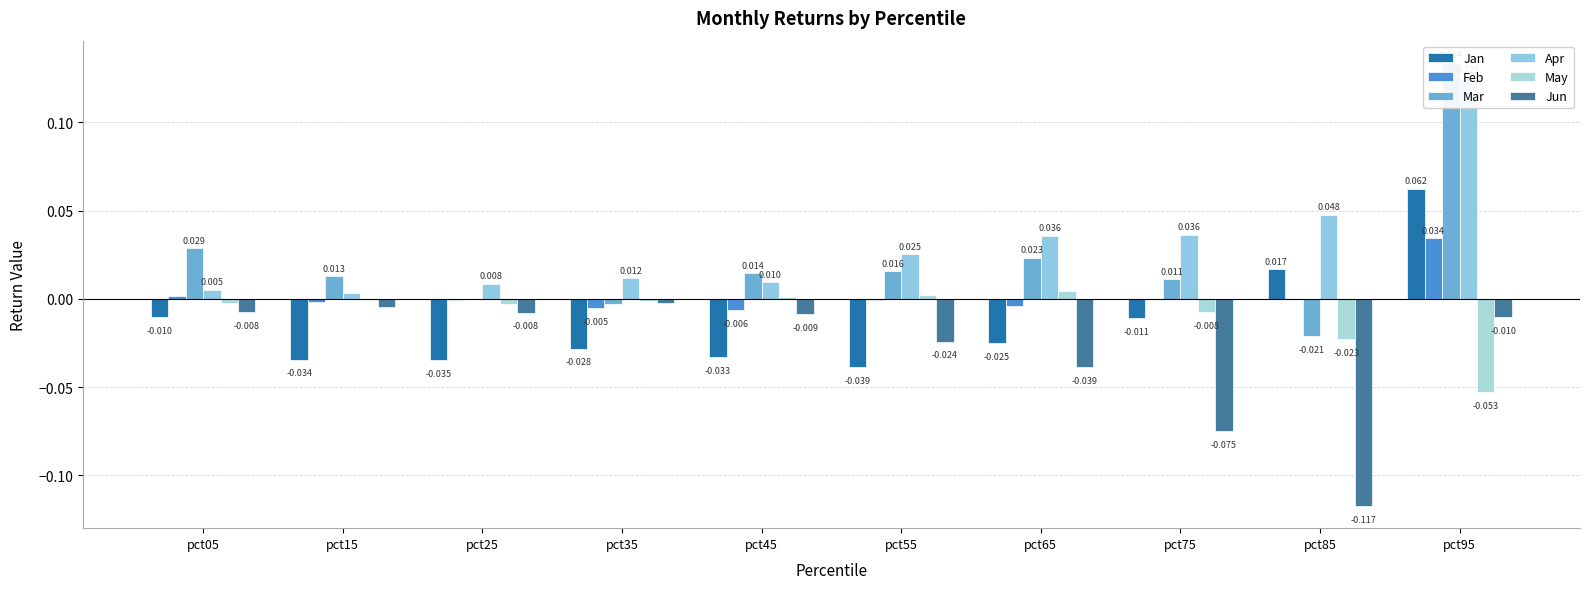

At how many categories does at least one series exceed 0?

10